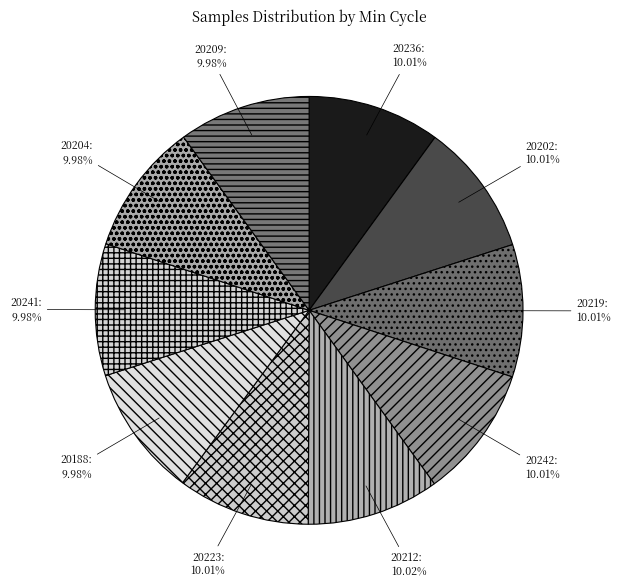

Is there any slice that represents more than half of the pie?

No